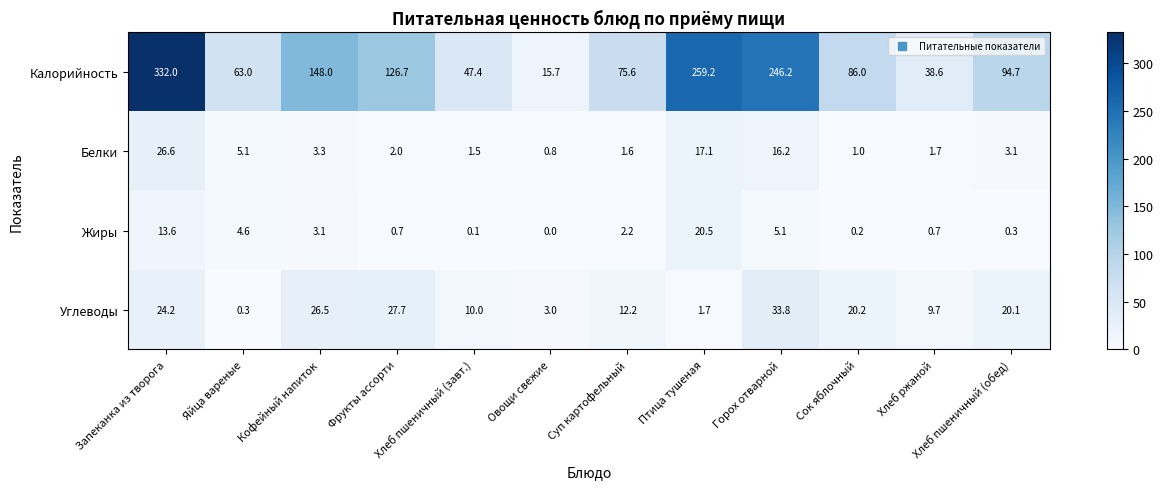

List the labels in order of Калорийность value, smallest first.

Овощи свежие, Хлеб ржаной, Хлеб пшеничный (завт.), Яйца вареные, Суп картофельный, Сок яблочный, Хлеб пшеничный (обед), Фрукты ассорти, Кофейный напиток, Горох отварной, Птица тушеная, Запеканка из творога